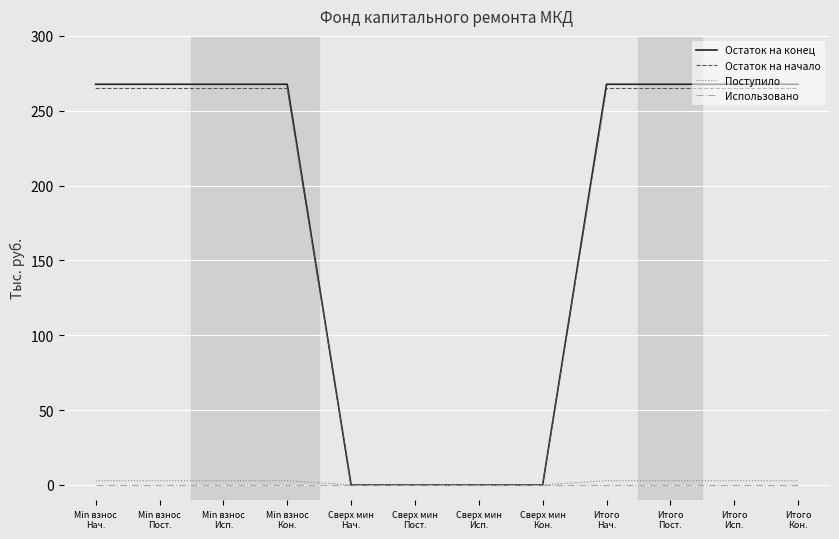

What is the sum of all Остаток на конец values?

2141.4